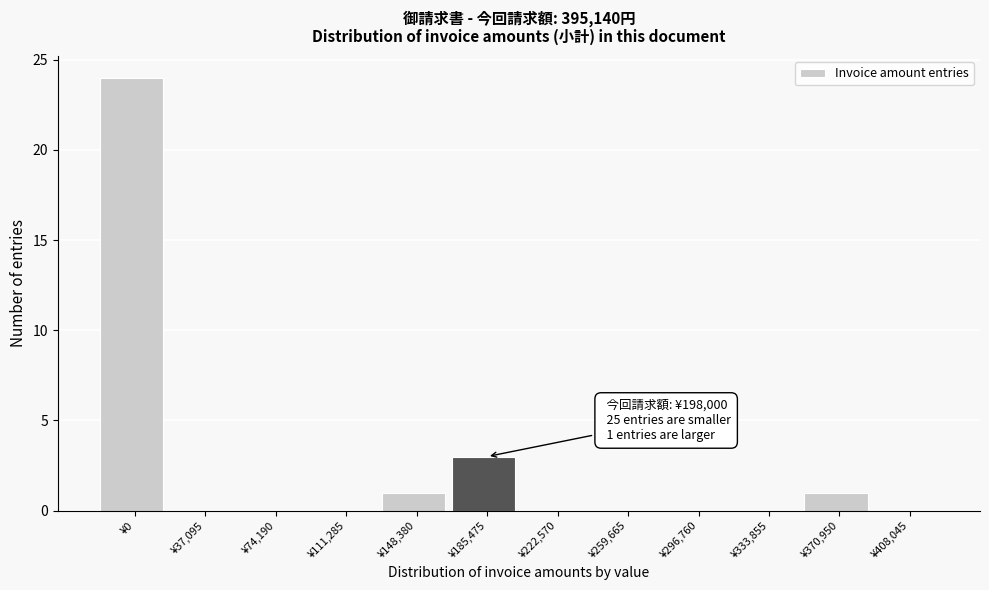

Reading right to left, list all the values displayed in this chart.

¥408,045=0	¥370,950=1	¥333,855=0	¥296,760=0	¥259,665=0	¥222,570=0	¥185,475=3	¥148,380=1	¥111,285=0	¥74,190=0	¥37,095=0	¥0=24